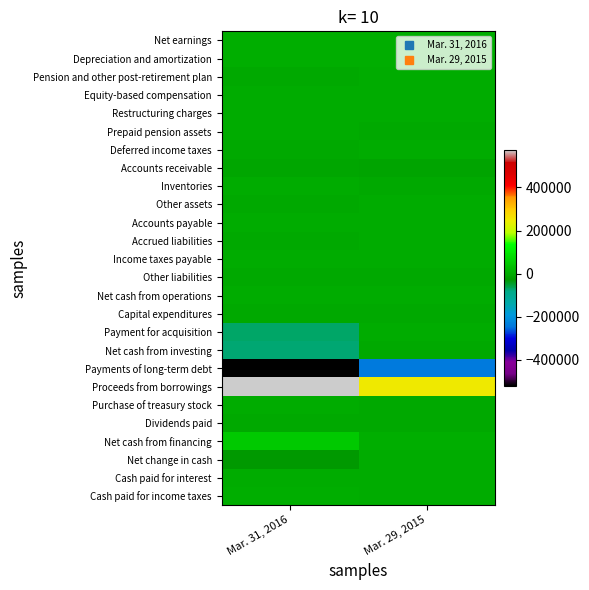

Reading left to right, list all the values displayed in this chart.

Net earnings: Mar. 31, 2016=7863	Mar. 29, 2015=6287
Depreciation and amortization: Mar. 31, 2016=4021	Mar. 29, 2015=4065
Pension and other post-retirement plan: Mar. 31, 2016=-427	Mar. 29, 2015=1648
Equity-based compensation: Mar. 31, 2016=282	Mar. 29, 2015=1520
Restructuring charges: Mar. 31, 2016=0	Mar. 29, 2015=738
Prepaid pension assets: Mar. 31, 2016=0	Mar. 29, 2015=-2211
Deferred income taxes: Mar. 31, 2016=-1067	Mar. 29, 2015=0
Accounts receivable: Mar. 31, 2016=-8122	Mar. 29, 2015=-10942
Inventories: Mar. 31, 2016=966	Mar. 29, 2015=-1231
Other assets: Mar. 31, 2016=-3330	Mar. 29, 2015=134
Accounts payable: Mar. 31, 2016=1647	Mar. 29, 2015=264
Accrued liabilities: Mar. 31, 2016=-756	Mar. 29, 2015=-58
Income taxes payable: Mar. 31, 2016=735	Mar. 29, 2015=860
Other liabilities: Mar. 31, 2016=-1398	Mar. 29, 2015=-591
Net cash from operations: Mar. 31, 2016=353	Mar. 29, 2015=483
Capital expenditures: Mar. 31, 2016=-2877	Mar. 29, 2015=-1192
Payment for acquisition: Mar. 31, 2016=-72830	Mar. 29, 2015=0
Net cash from investing: Mar. 31, 2016=-75704	Mar. 29, 2015=-1191
Payments of long-term debt: Mar. 31, 2016=-521300	Mar. 29, 2015=-240900
Proceeds from borrowings: Mar. 31, 2016=571900	Mar. 29, 2015=249100
Purchase of treasury stock: Mar. 31, 2016=0	Mar. 29, 2015=-2893
Dividends paid: Mar. 31, 2016=-1303	Mar. 29, 2015=-1336
Net cash from financing: Mar. 31, 2016=49993	Mar. 29, 2015=4088
Net change in cash: Mar. 31, 2016=-25964	Mar. 29, 2015=3825
Cash paid for interest: Mar. 31, 2016=736	Mar. 29, 2015=454
Cash paid for income taxes: Mar. 31, 2016=5407	Mar. 29, 2015=1608